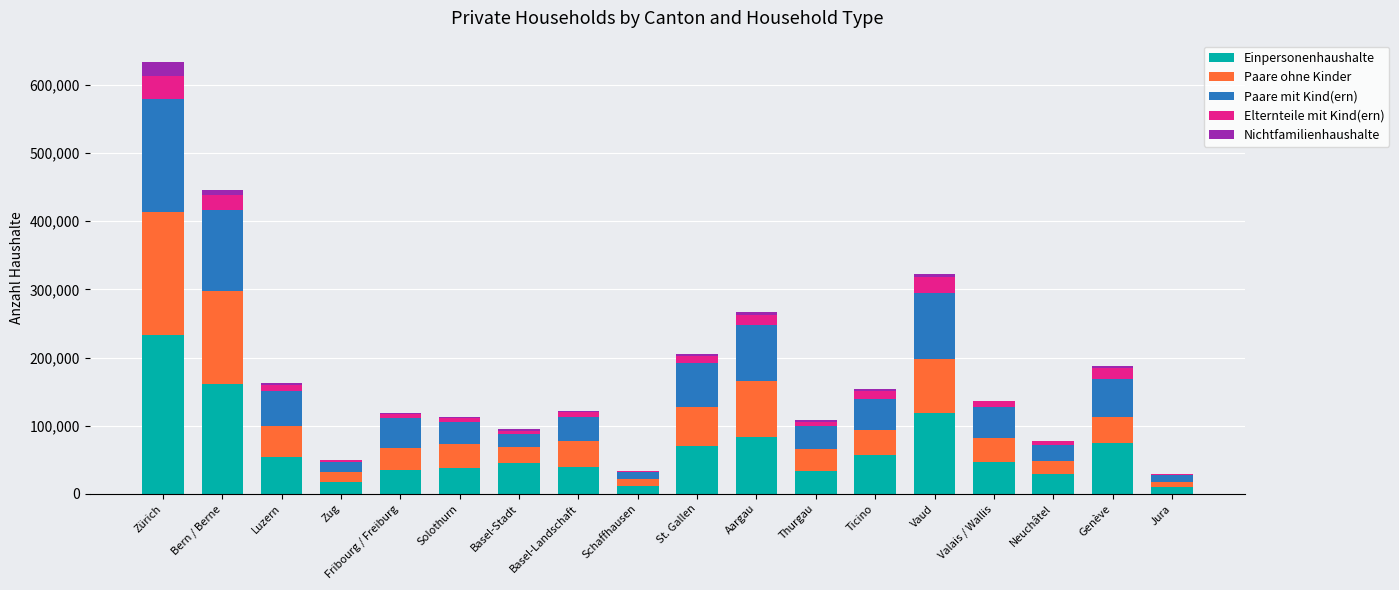

The value of Einpersonenhaushalte at Basel-Landschaft is 39116. True or false?

True